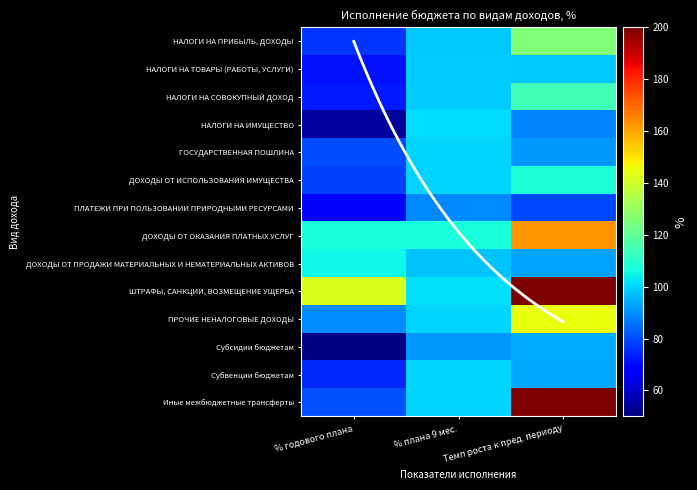

What is the total value across all series at % годового плана?

1151.3